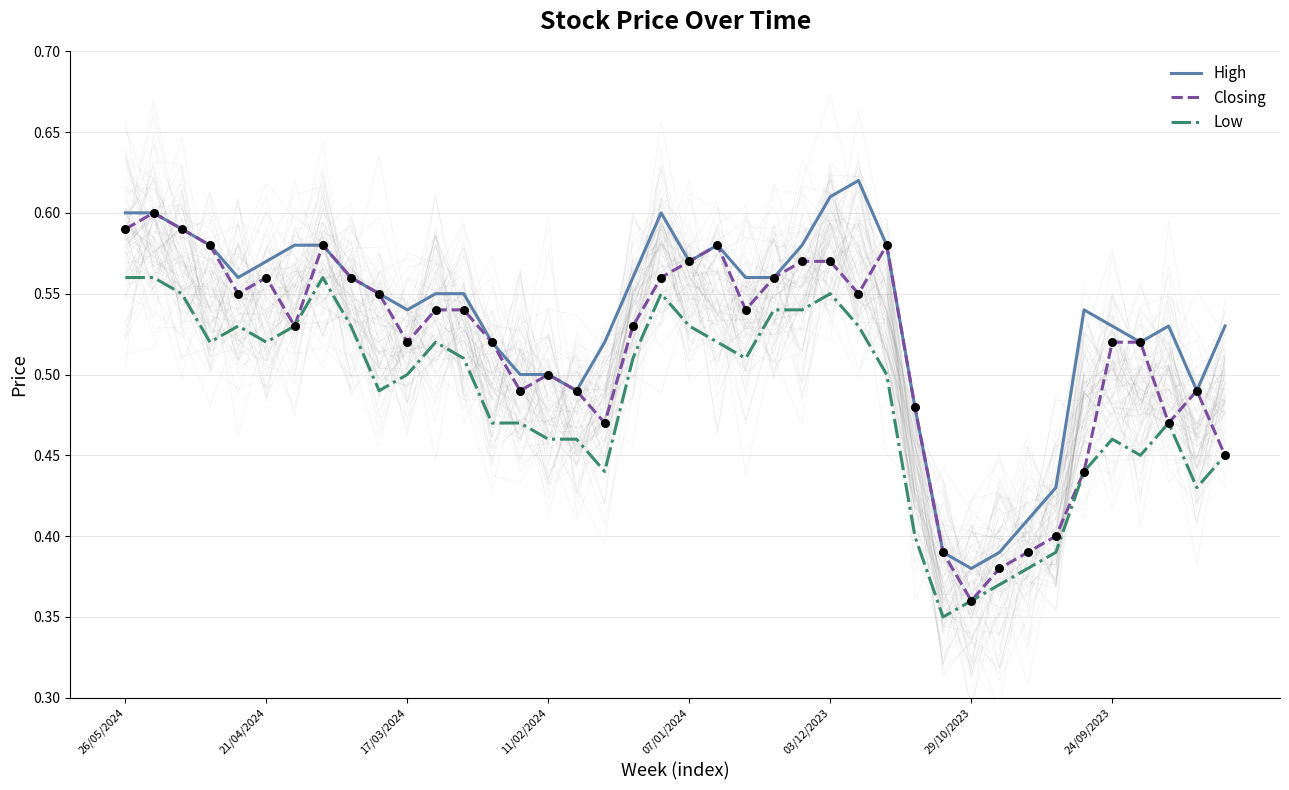

What are all the series names shown in the legend?

High, Closing, Low